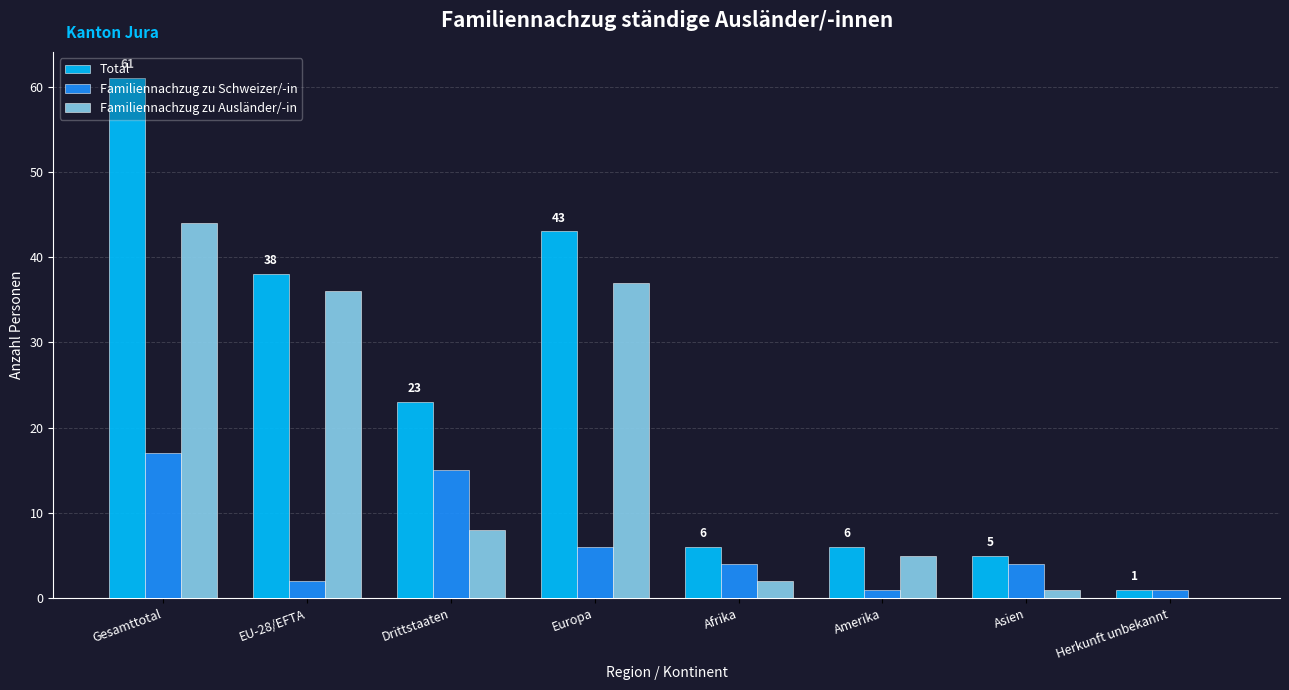

What is the highest value of the Total series?

61